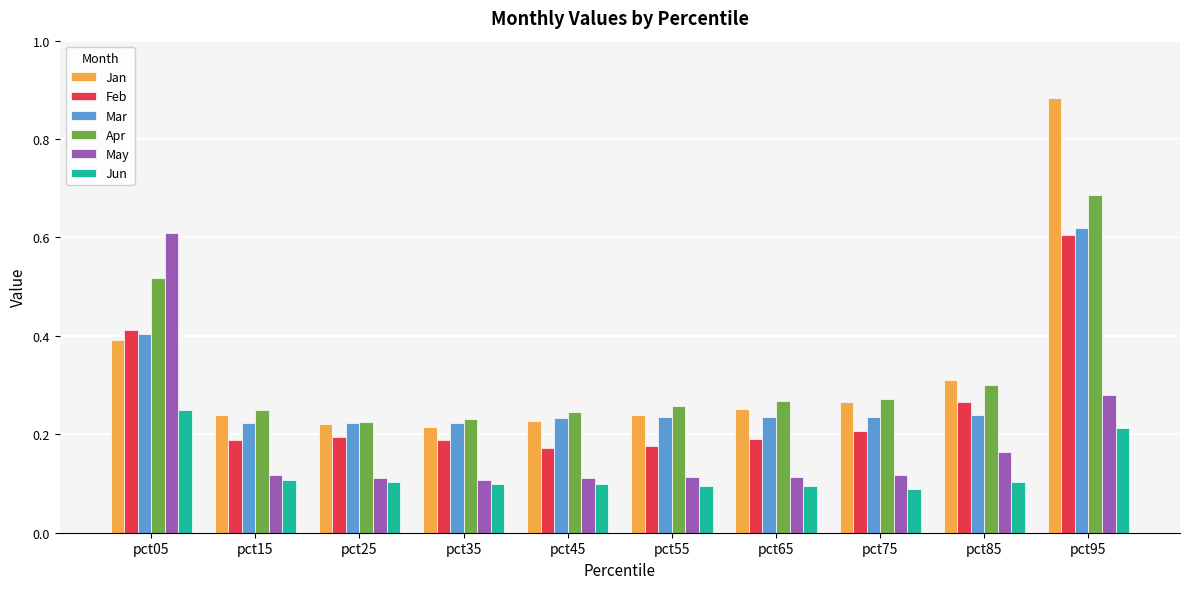

How many Mar values are between 0 and 1?

10